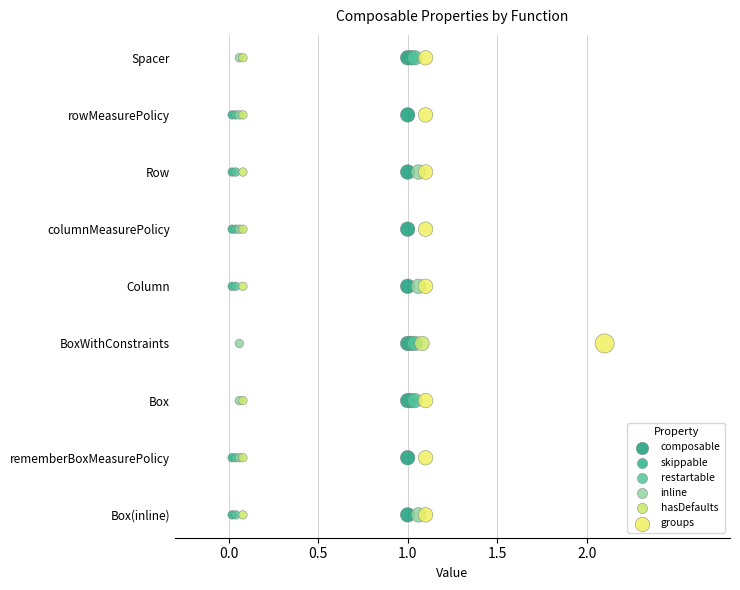

Which series has the largest Y range (max minus min)?

composable